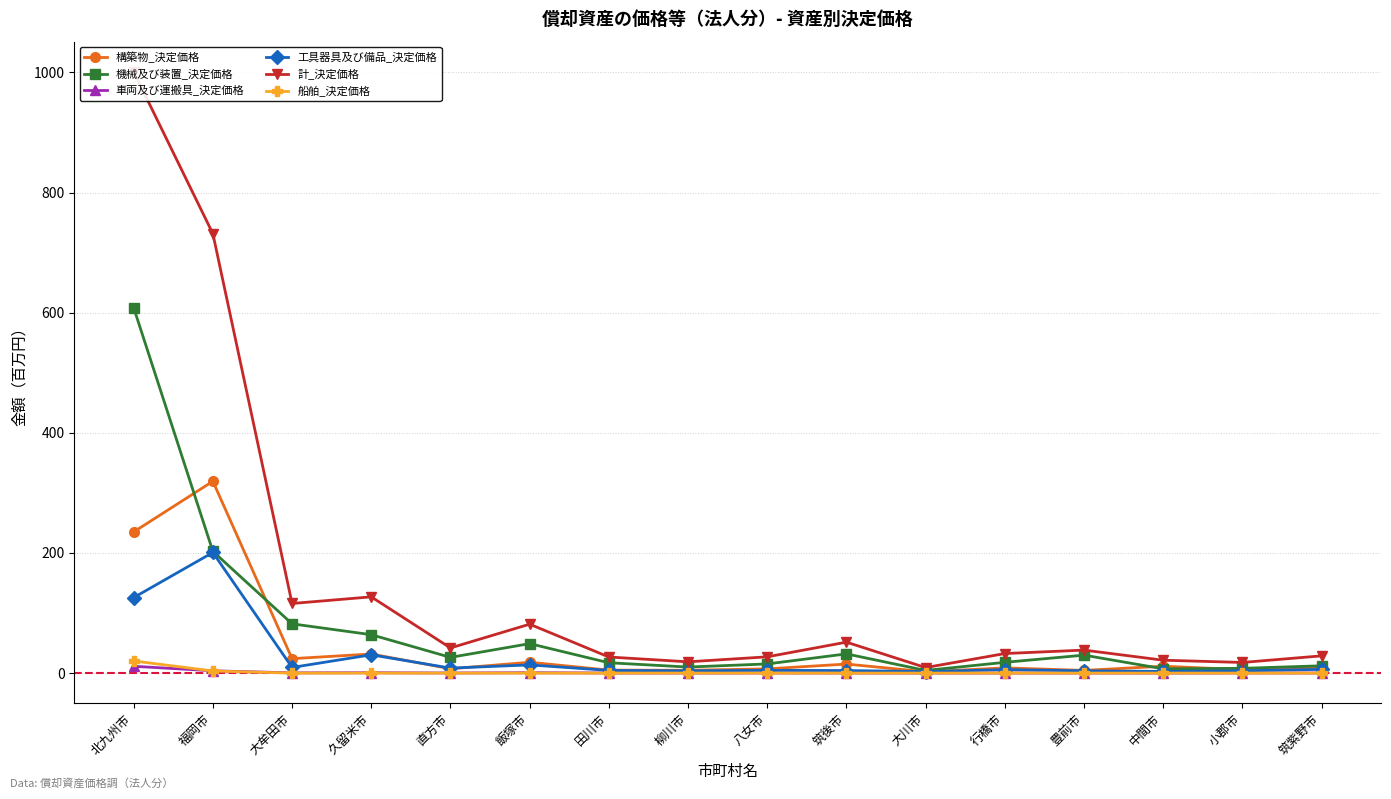

How many data points in 工具器具及び備品_決定価格 are less than 5?

8